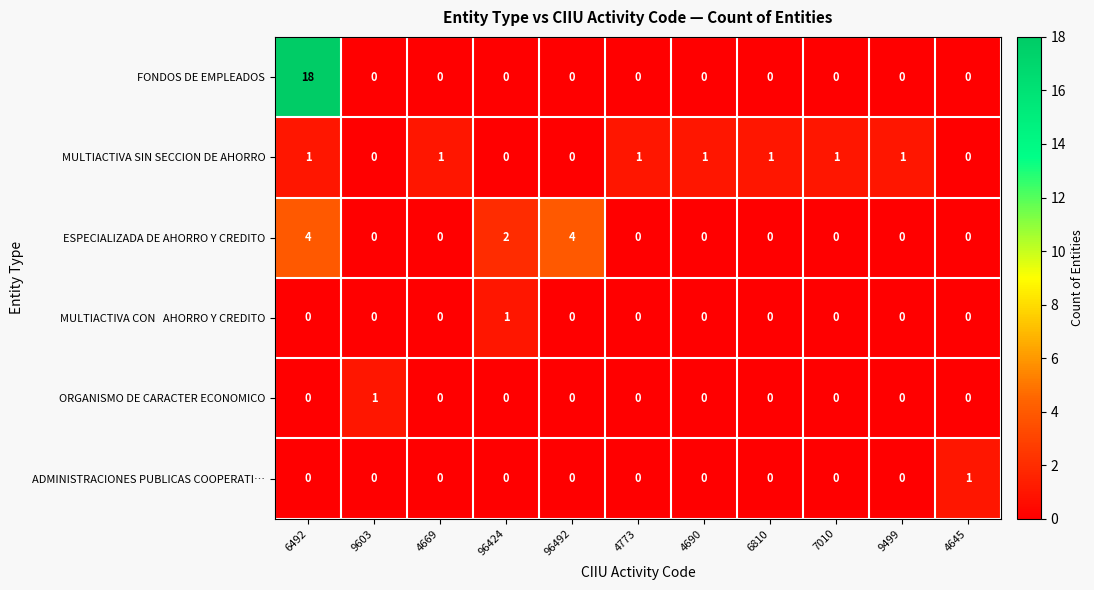

Which series has the largest total across all categories?

FONDOS DE EMPLEADOS